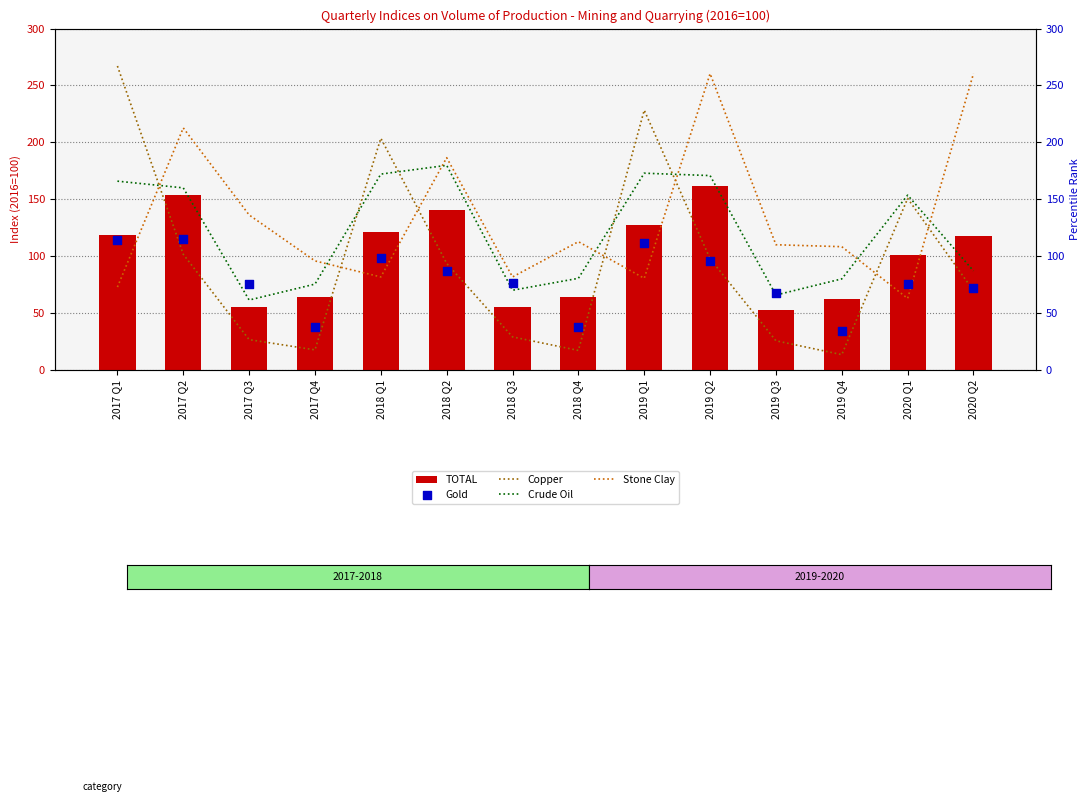

Is the value of Copper at 2017 Q1 greater than the value of Gold at 2018 Q3?

Yes